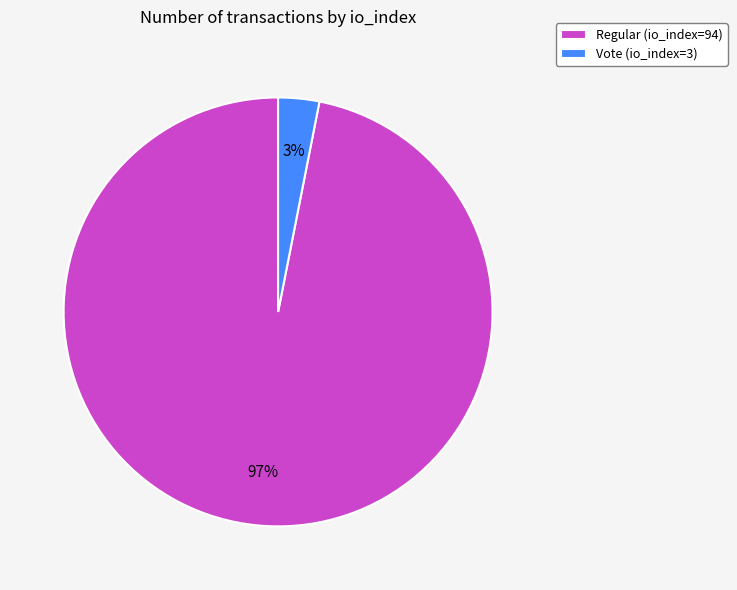

What is the largest slice in the pie chart?

Regular (io_index=94)